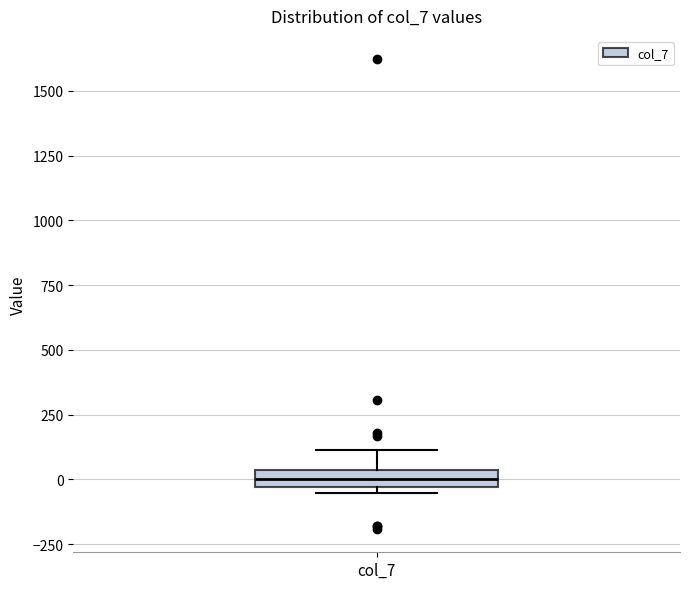

Where does the median line of the box for col_7 sit on the y-axis? The values are not printed on the chart, so give them approximately, as read against the axis.

0